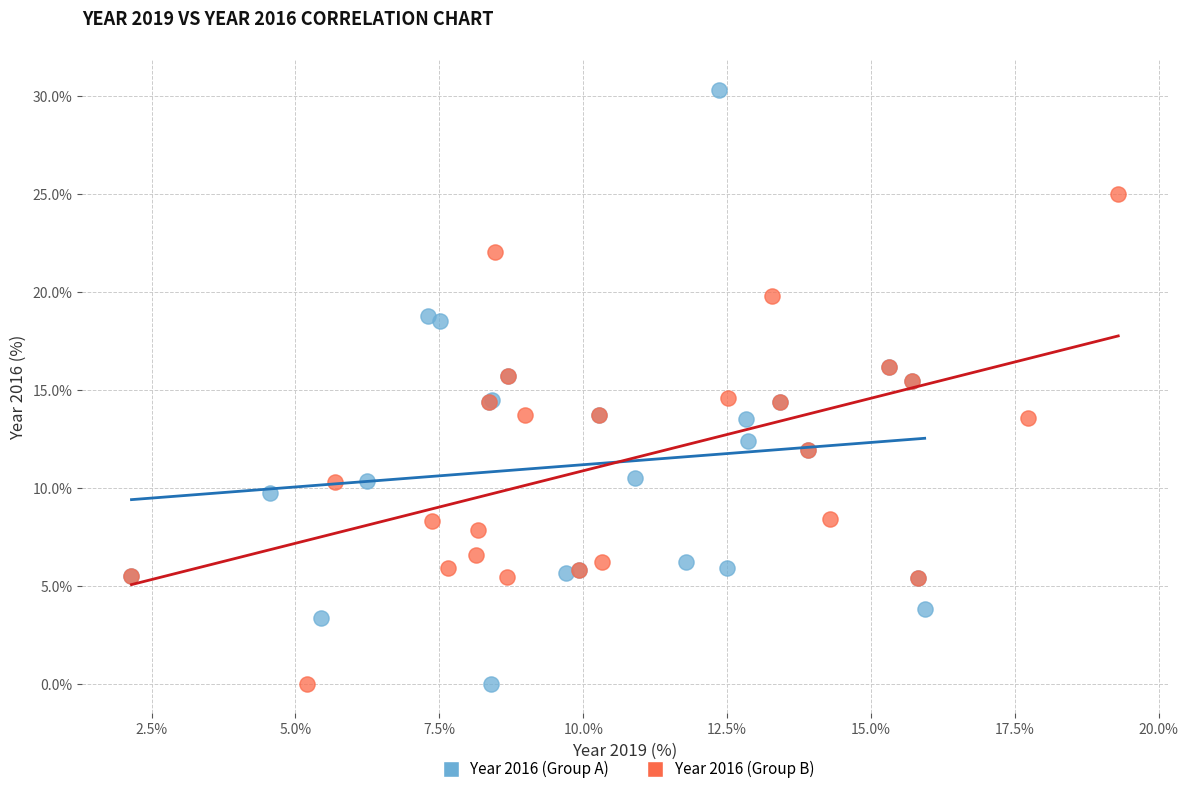

Which series contains the highest Y value?

Year 2016 (Group A)